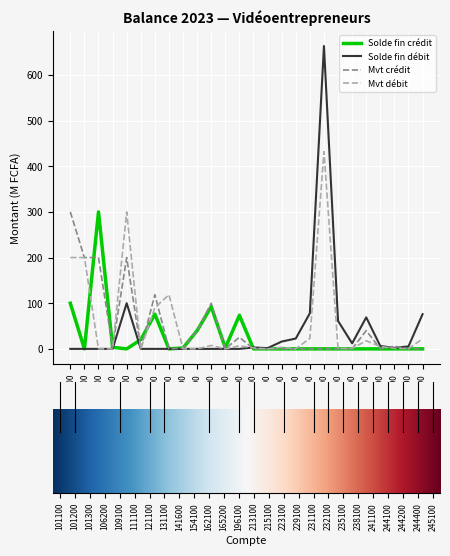

How many lines are shown in the chart?

4